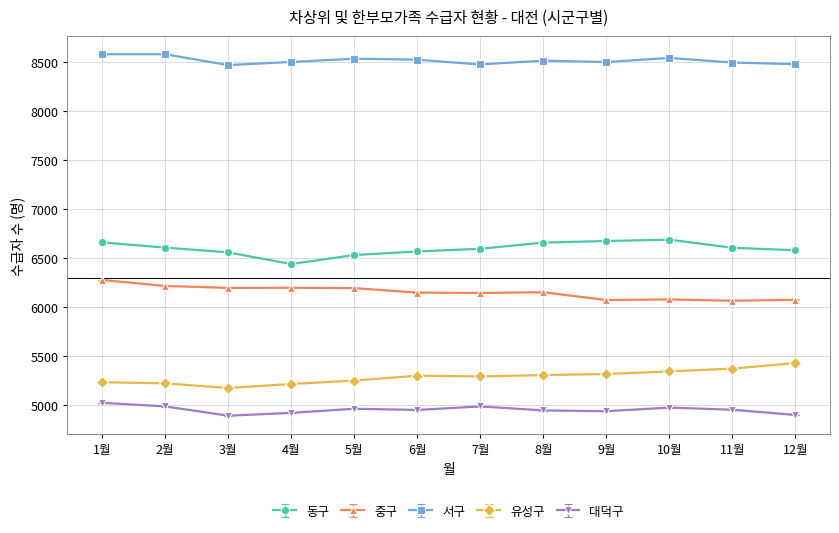

What is the label of the 2nd point from the right?

11월